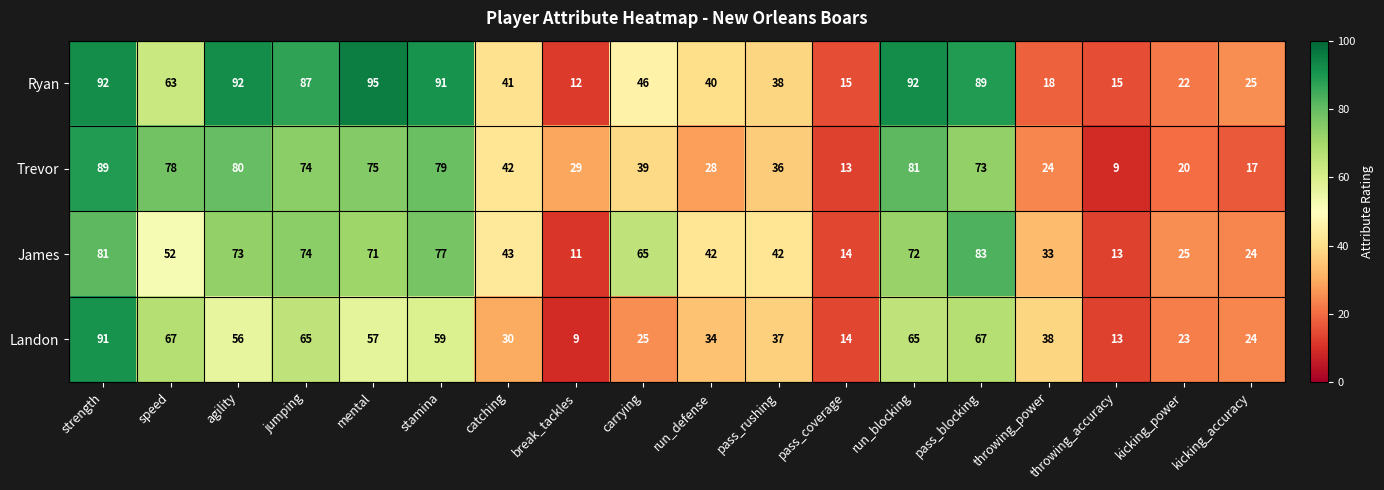

Which series has the largest range (max minus min)?

Ryan